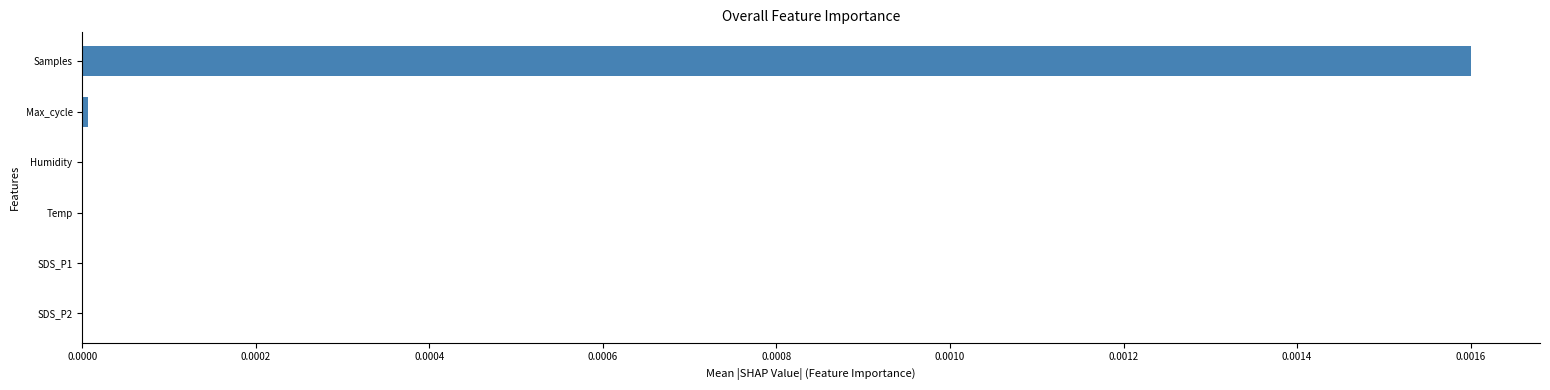

Which label corresponds to the largest value in the chart?

Samples